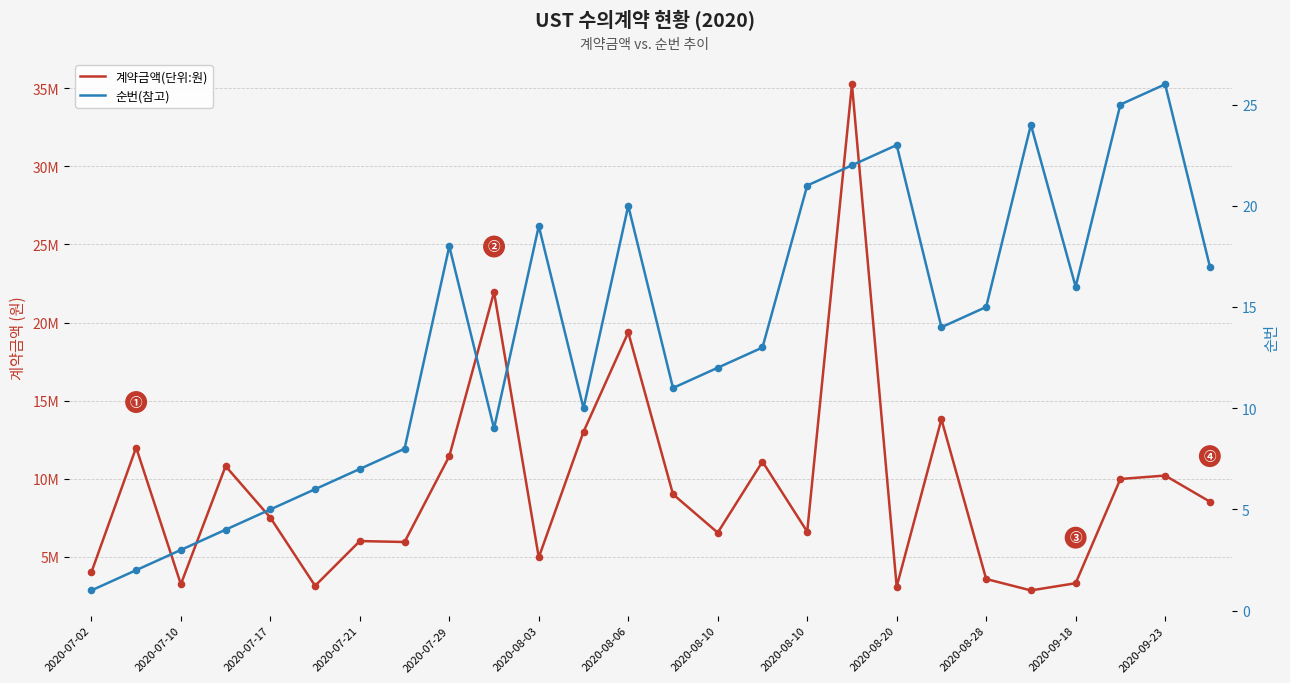

At how many categories does at least one series exceed 7386949?

14